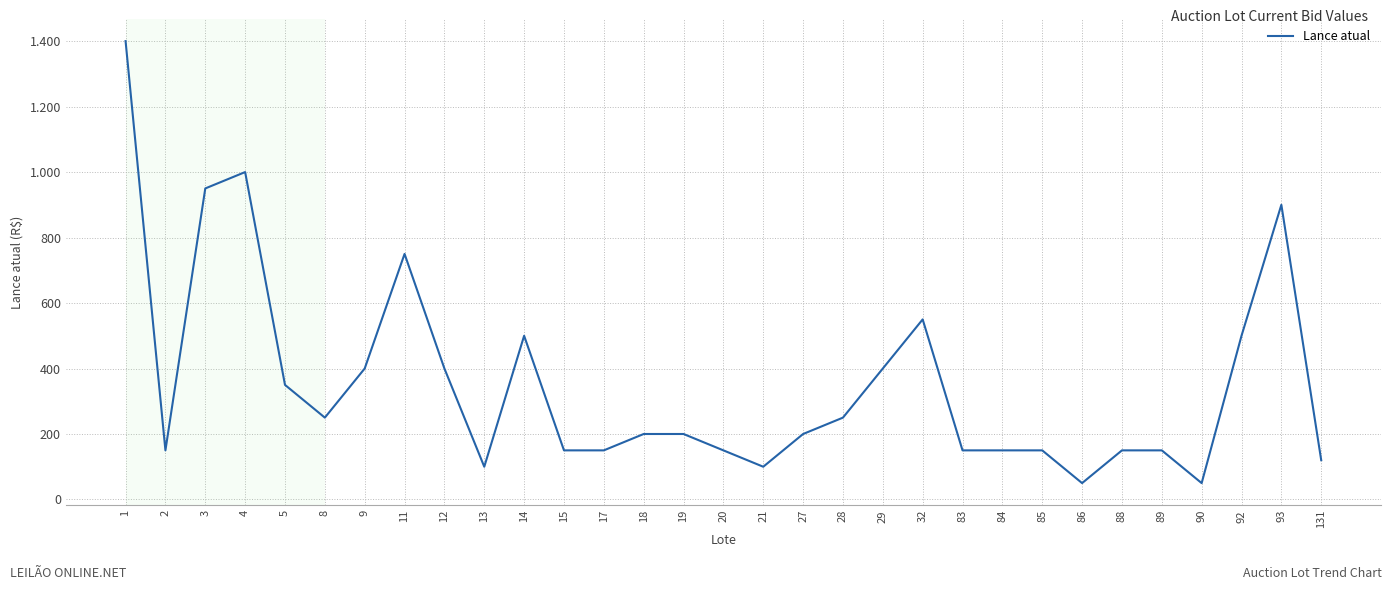

Is it true that the value at 11 is 750?

True